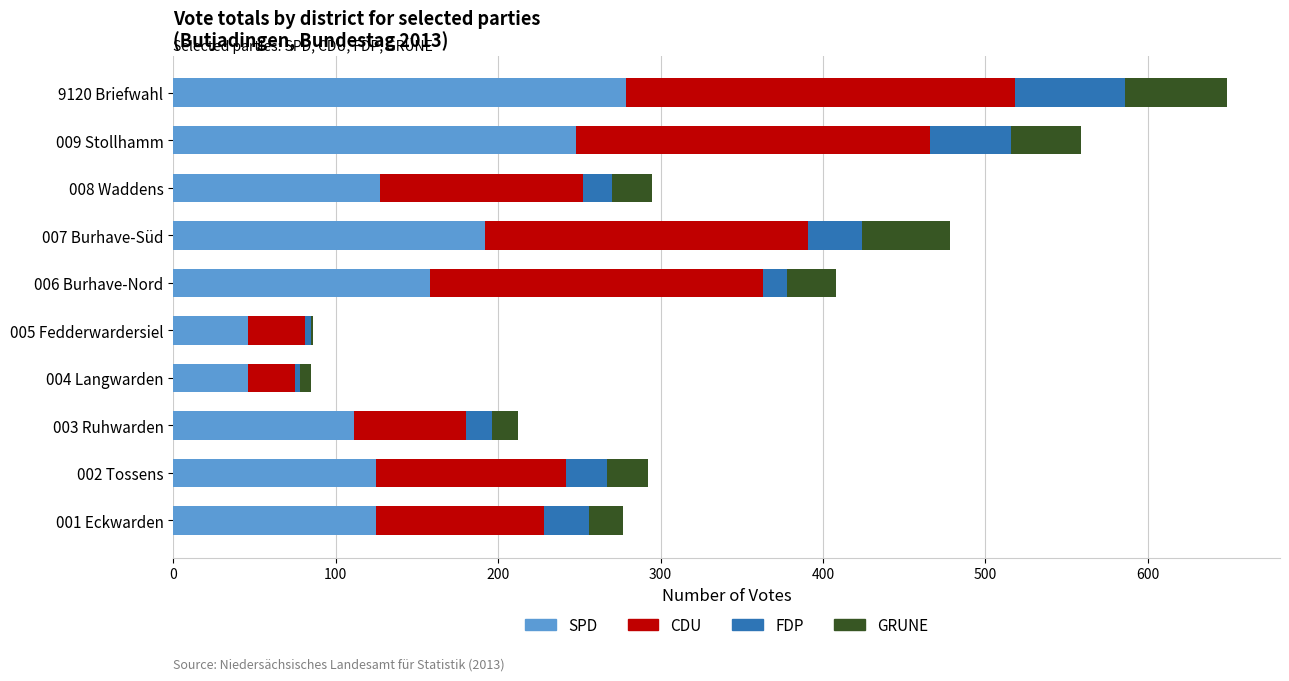

What is the sum of all SPD values?

1457